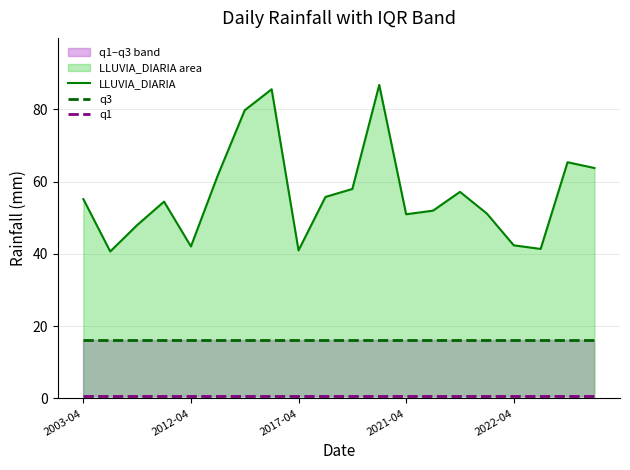

True or false: LLUVIA_DIARIA and q3 intersect in this chart.

False